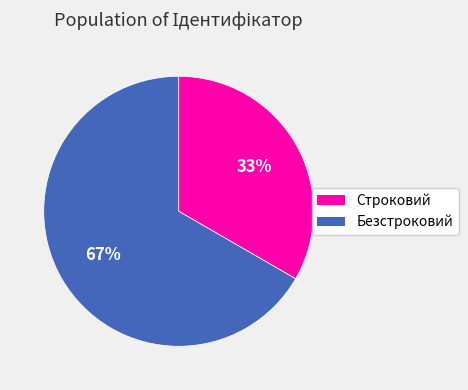

Is Строковий the majority of the pie?

No